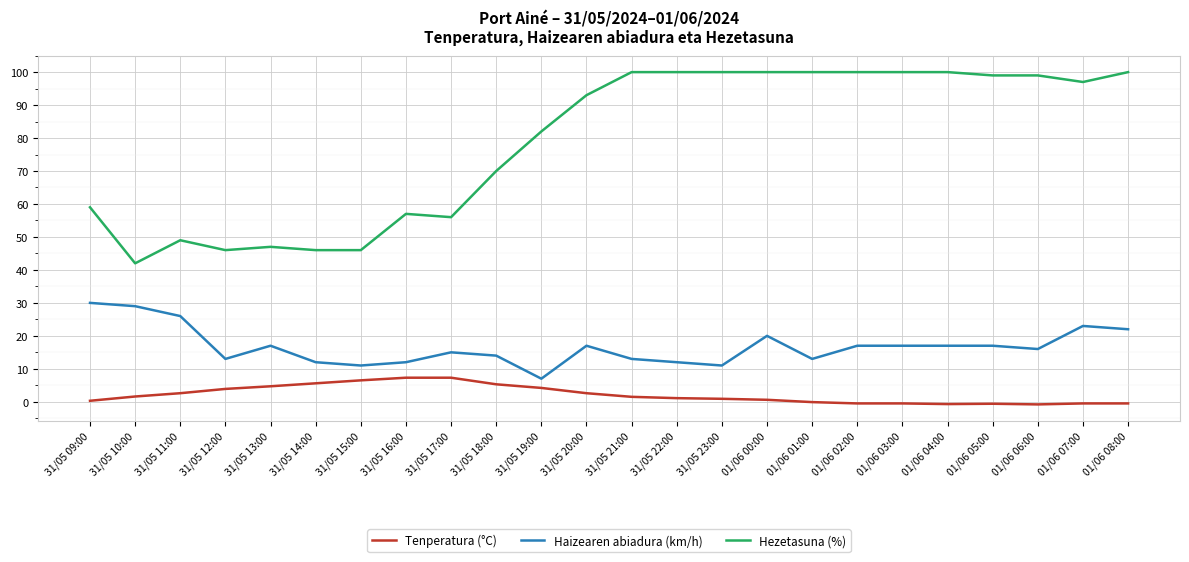

The Hezetasuna (%) series shows 62.9 at 31/05 20:00. True or false?

False